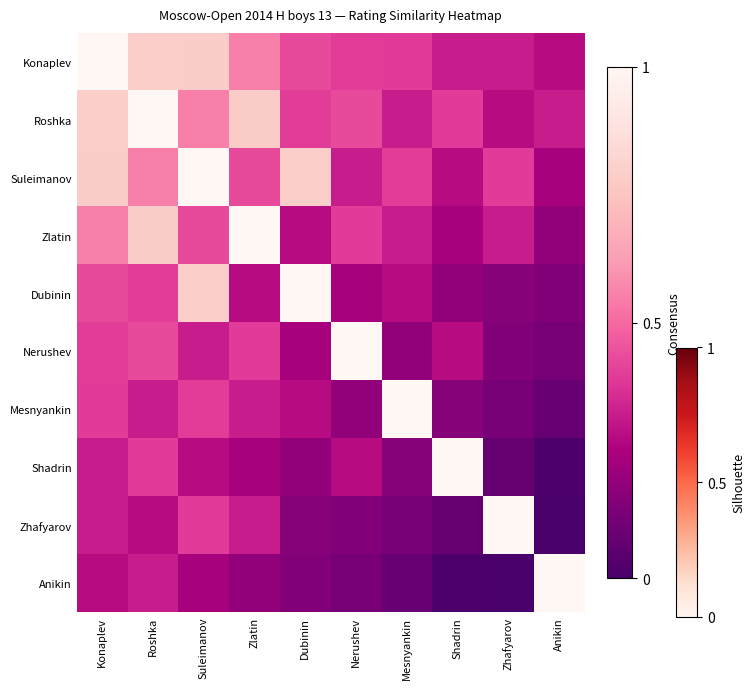

At which category is the sum across all series the highest?

Konaplev